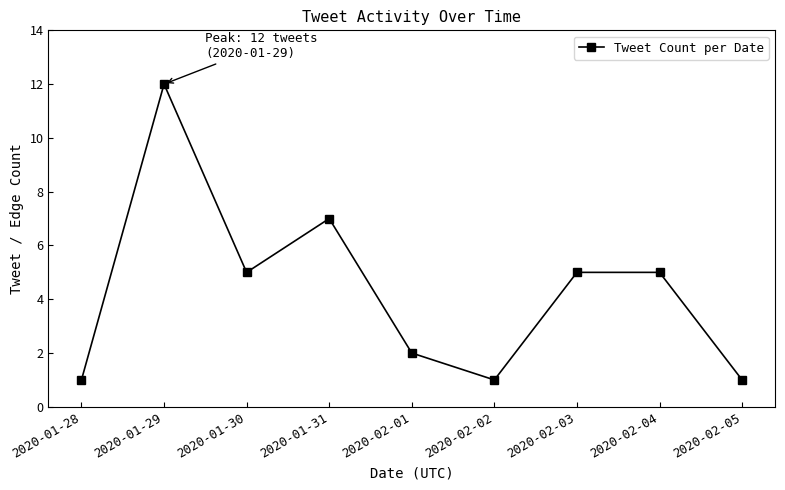

What is the difference between the values at 2020-01-31 and 2020-01-28?

6